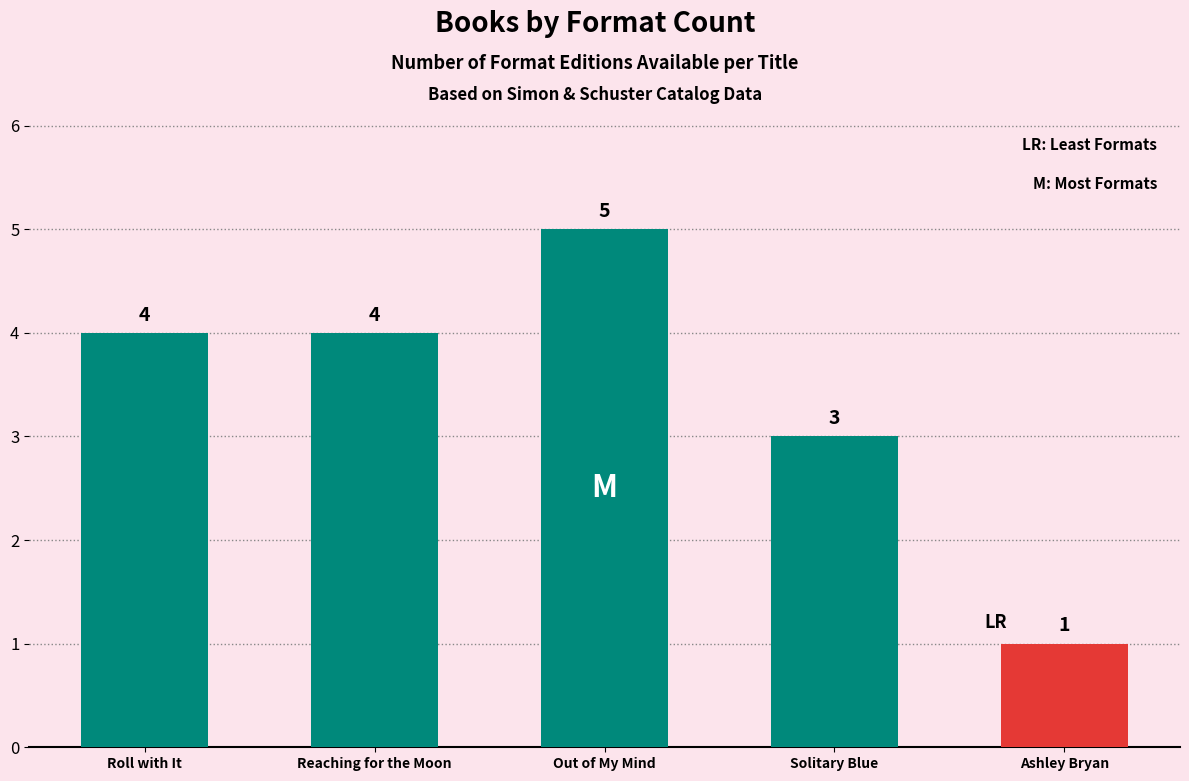

What is the average value?

3